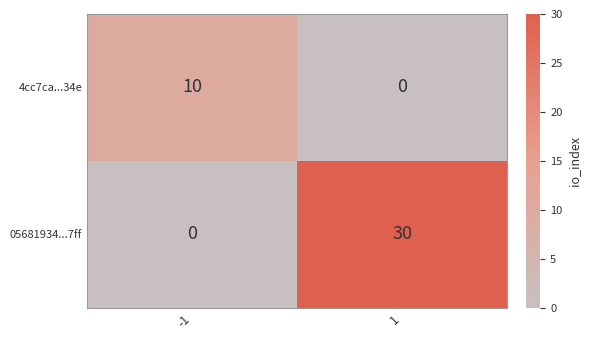

Between -1 and 1, which series saw the biggest shift?

05681934...7ff